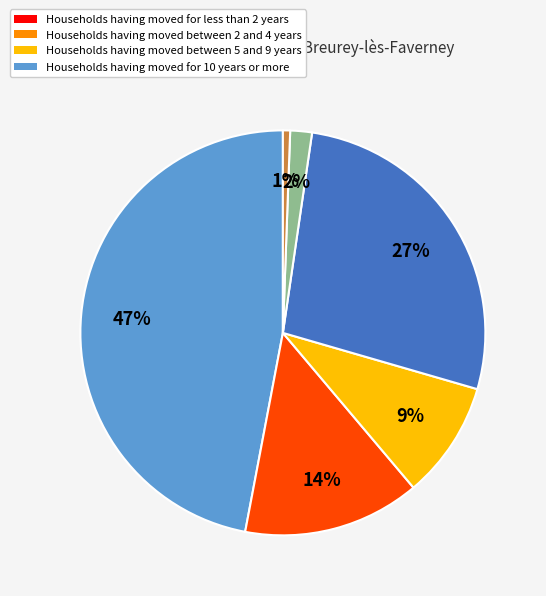

How many segments does this pie chart have?

6